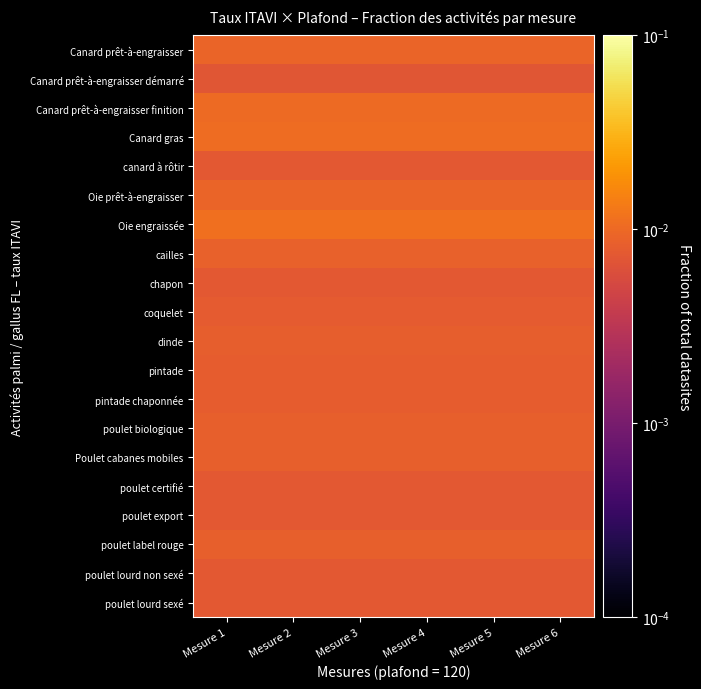

At which category does the chart reach its minimum across all series?

Mesure 1